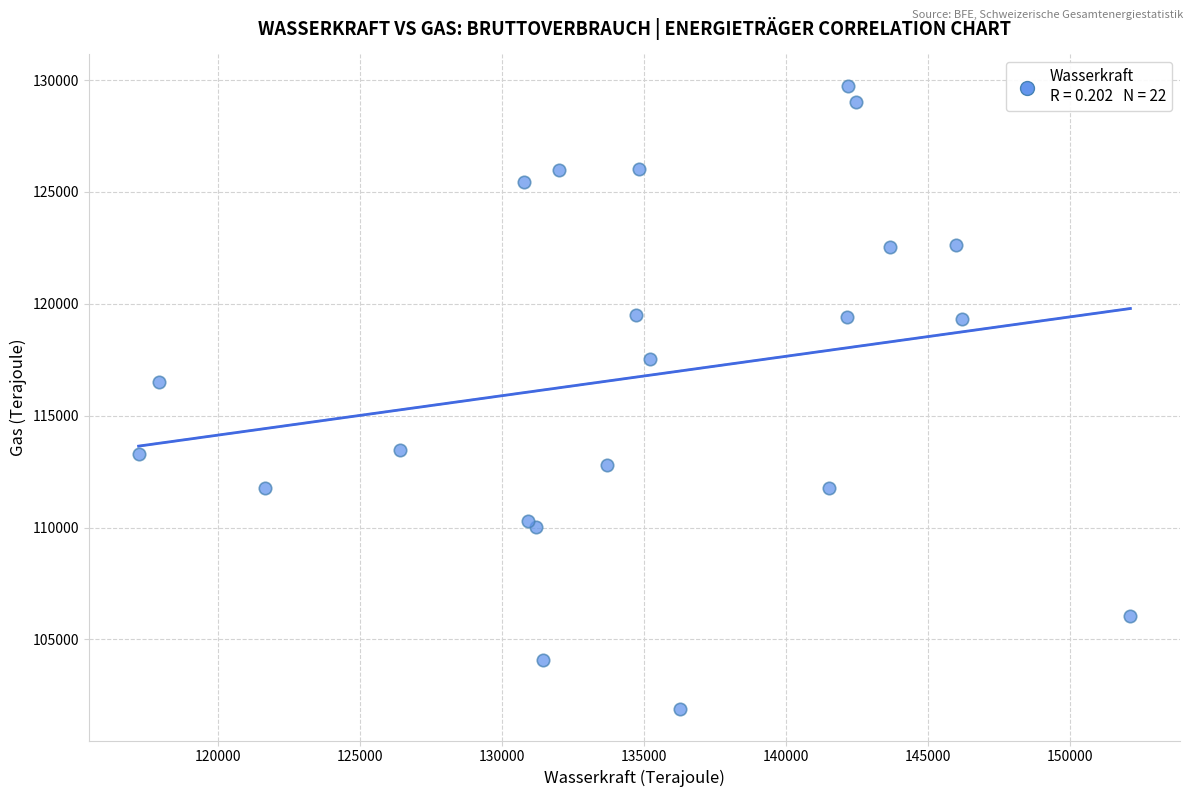

What Y value in the scatter plot is closest to 115815?

116510